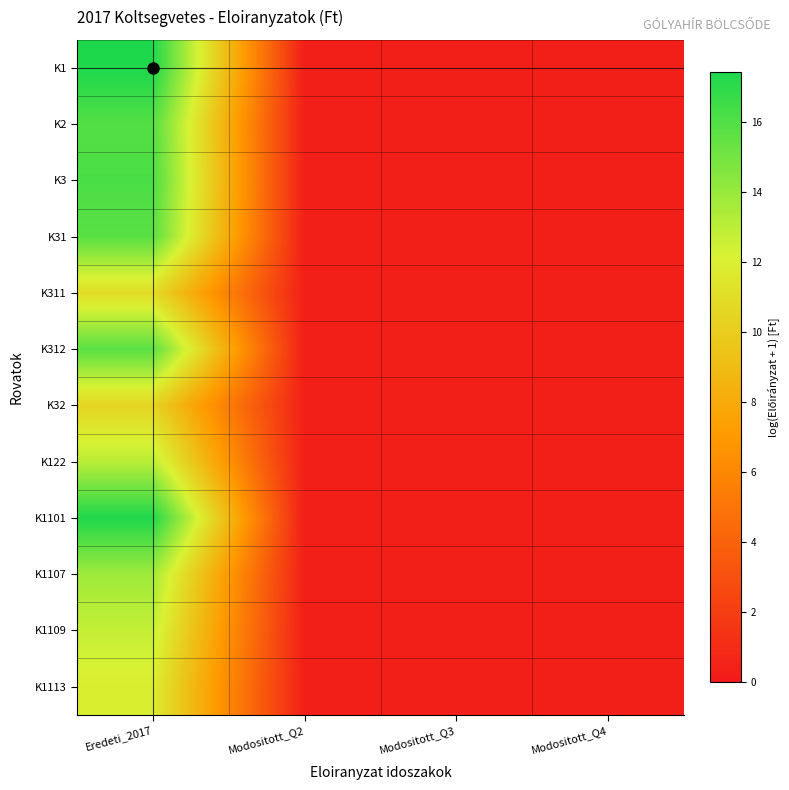

Reading left to right, list all the values displayed in this chart.

K1: Eredeti_2017=17.4	Modositott_Q2=0.4	Modositott_Q3=0.4	Modositott_Q4=0.4
K2: Eredeti_2017=15.9	Modositott_Q2=0.4	Modositott_Q3=0.4	Modositott_Q4=0.4
K3: Eredeti_2017=16.2	Modositott_Q2=0.4	Modositott_Q3=0.4	Modositott_Q4=0.4
K31: Eredeti_2017=15.7	Modositott_Q2=0.4	Modositott_Q3=0.4	Modositott_Q4=0.4
K311: Eredeti_2017=10.9	Modositott_Q2=0.4	Modositott_Q3=0.4	Modositott_Q4=0.4
K312: Eredeti_2017=15.7	Modositott_Q2=0.4	Modositott_Q3=0.4	Modositott_Q4=0.4
K32: Eredeti_2017=10.5	Modositott_Q2=0.4	Modositott_Q3=0.4	Modositott_Q4=0.4
K122: Eredeti_2017=13.1	Modositott_Q2=0.4	Modositott_Q3=0.4	Modositott_Q4=0.4
K1101: Eredeti_2017=17.4	Modositott_Q2=0.4	Modositott_Q3=0.4	Modositott_Q4=0.4
K1107: Eredeti_2017=13.8	Modositott_Q2=0.4	Modositott_Q3=0.4	Modositott_Q4=0.4
K1109: Eredeti_2017=12.8	Modositott_Q2=0.4	Modositott_Q3=0.4	Modositott_Q4=0.4
K1113: Eredeti_2017=11.9	Modositott_Q2=0.4	Modositott_Q3=0.4	Modositott_Q4=0.4